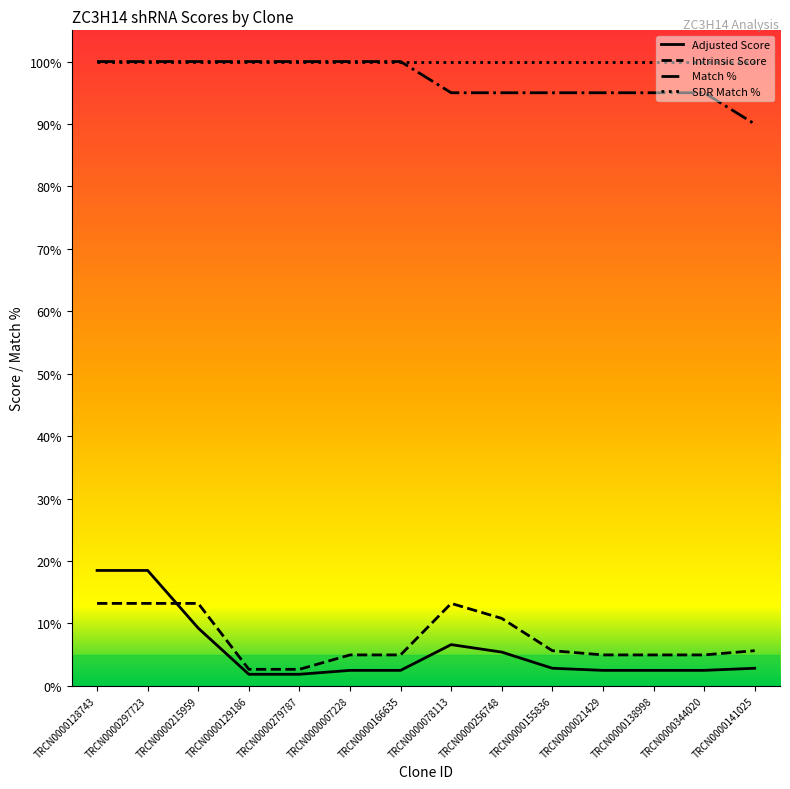

After their last crossing, which series has the higher values: Adjusted Score or Intrinsic Score?

Intrinsic Score